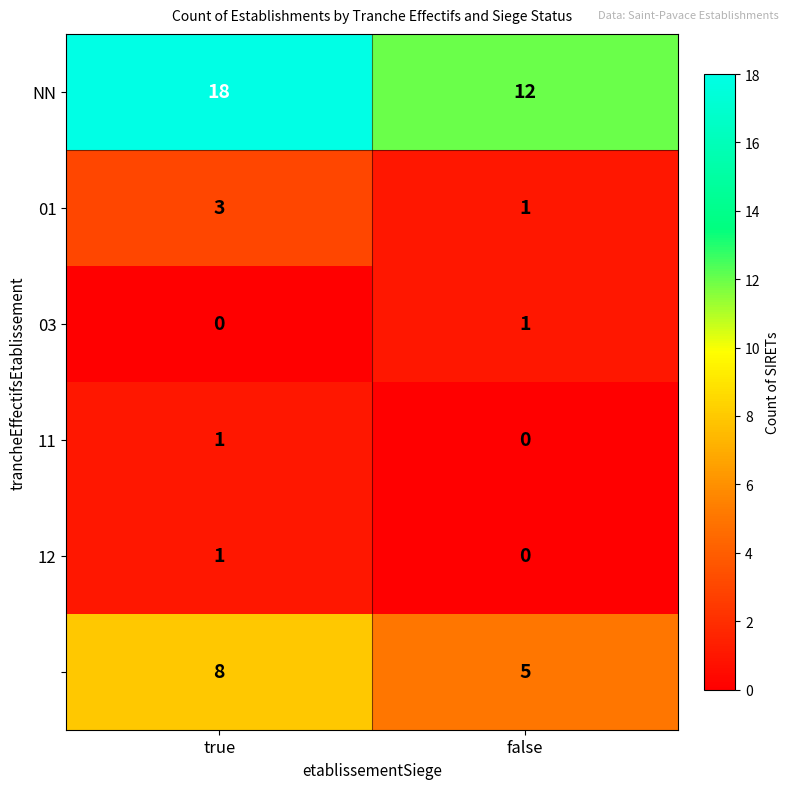

What is the maximum value shown in the chart?

18